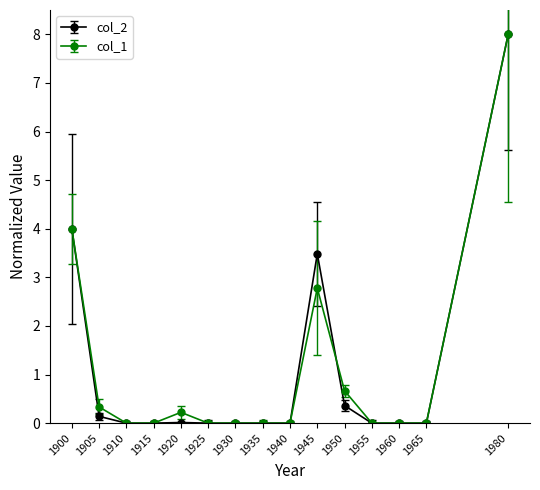

What is the average value of the col_2 series?

1.1